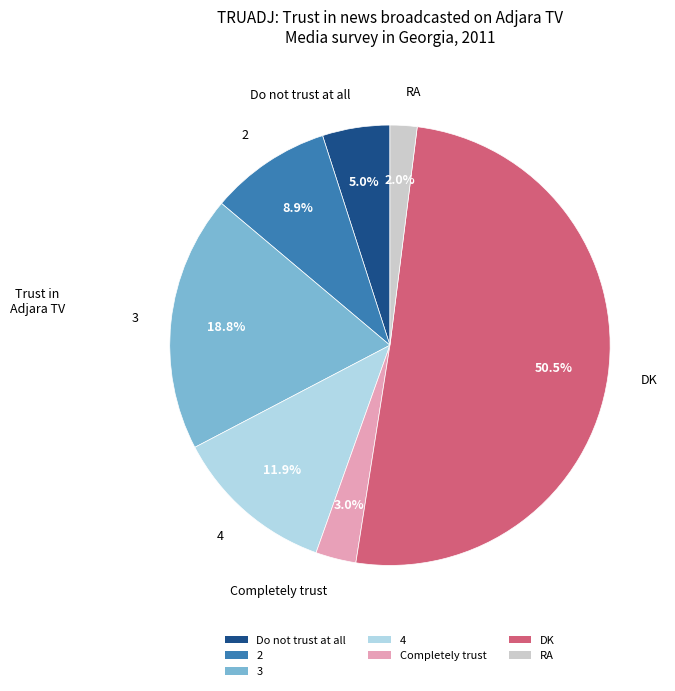

What percentage is the Completely trust slice, to the nearest percent?

3%